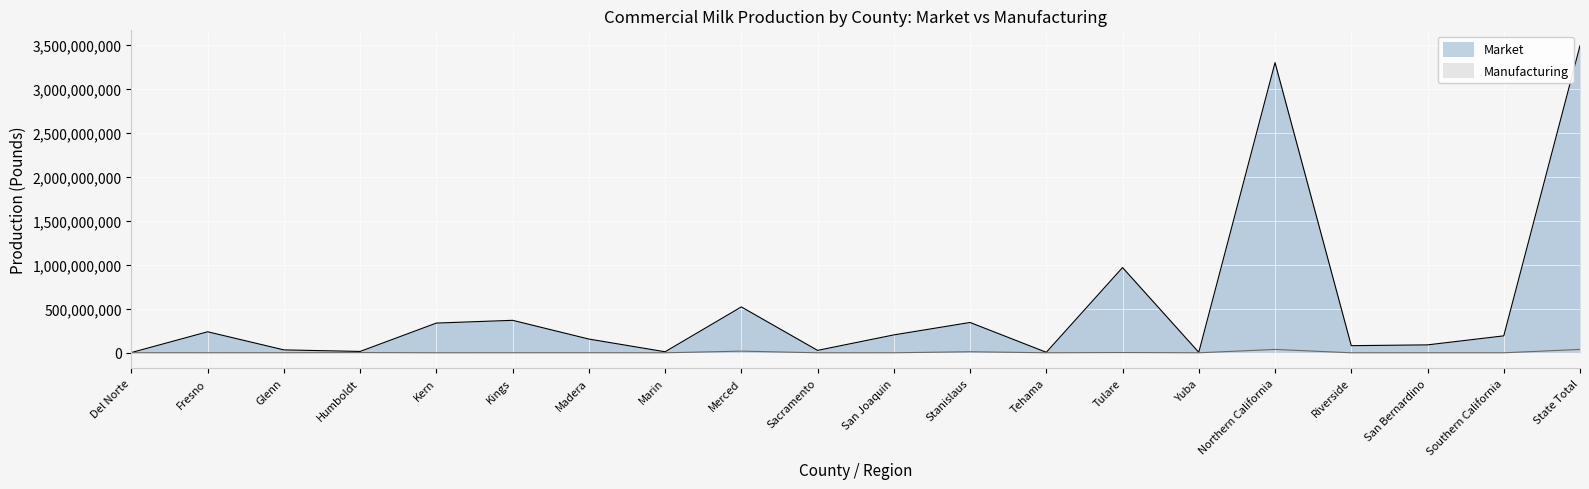

What is the spread (max minus min) of values at Merced?

502431531